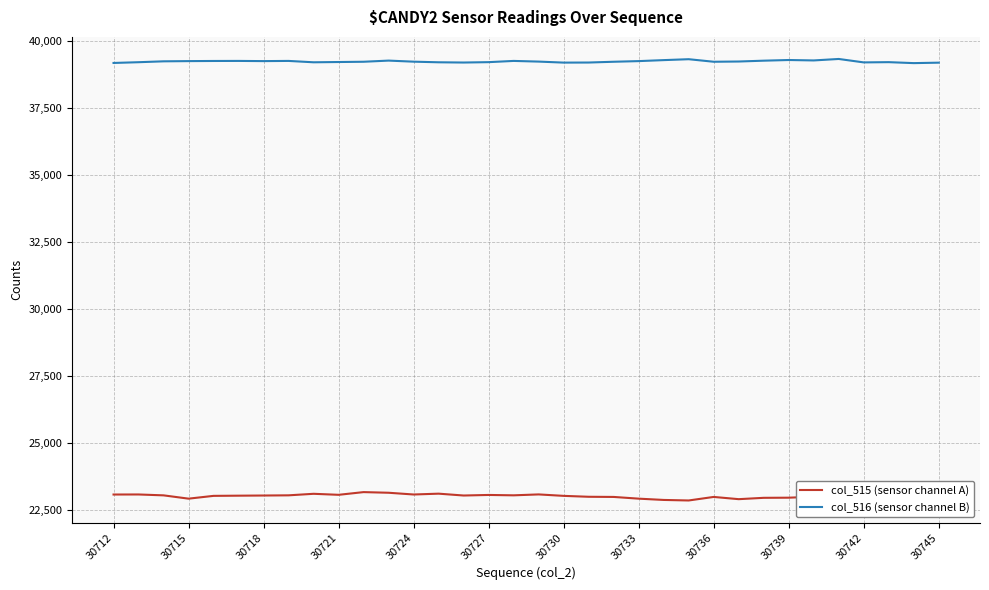

What is the maximum value for col_516 (sensor channel B)?

39328